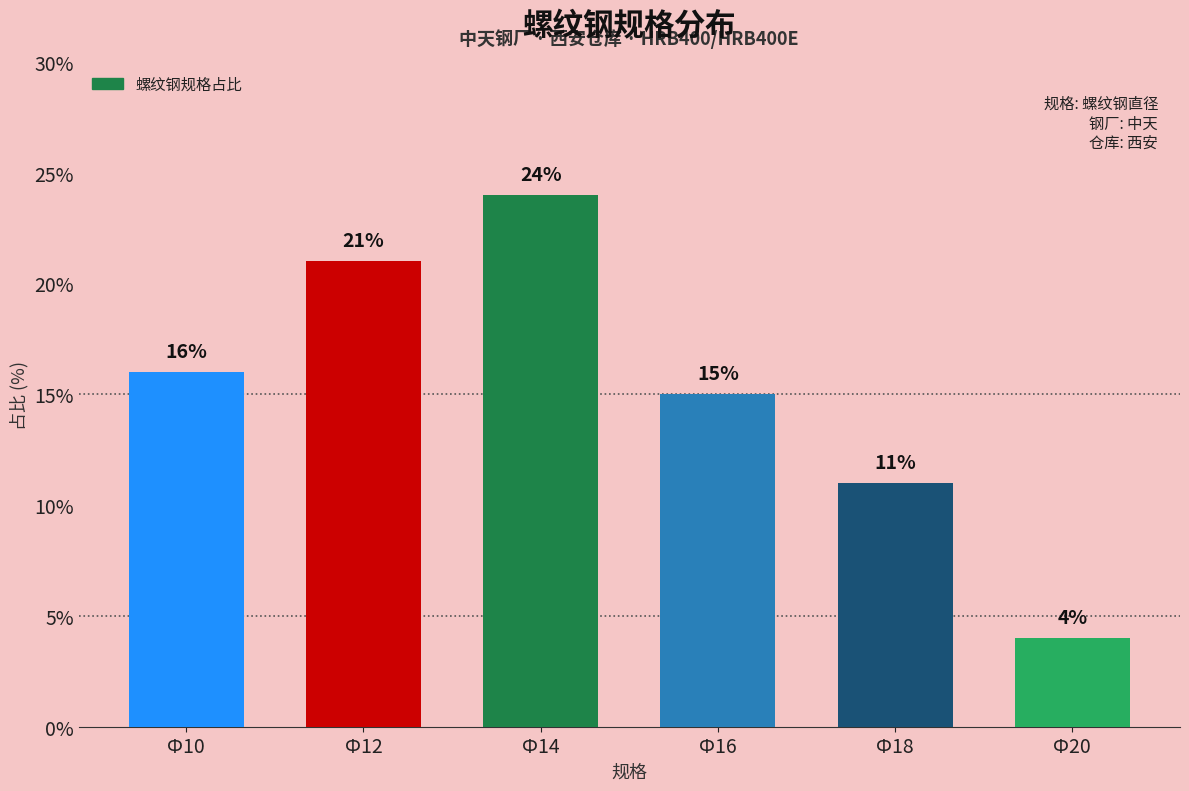

What is the change in value from Ф18 to Ф20?

-7